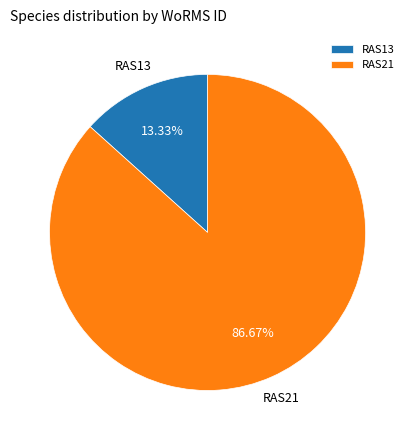

What percentage is NOT represented by RAS13?

86.7%